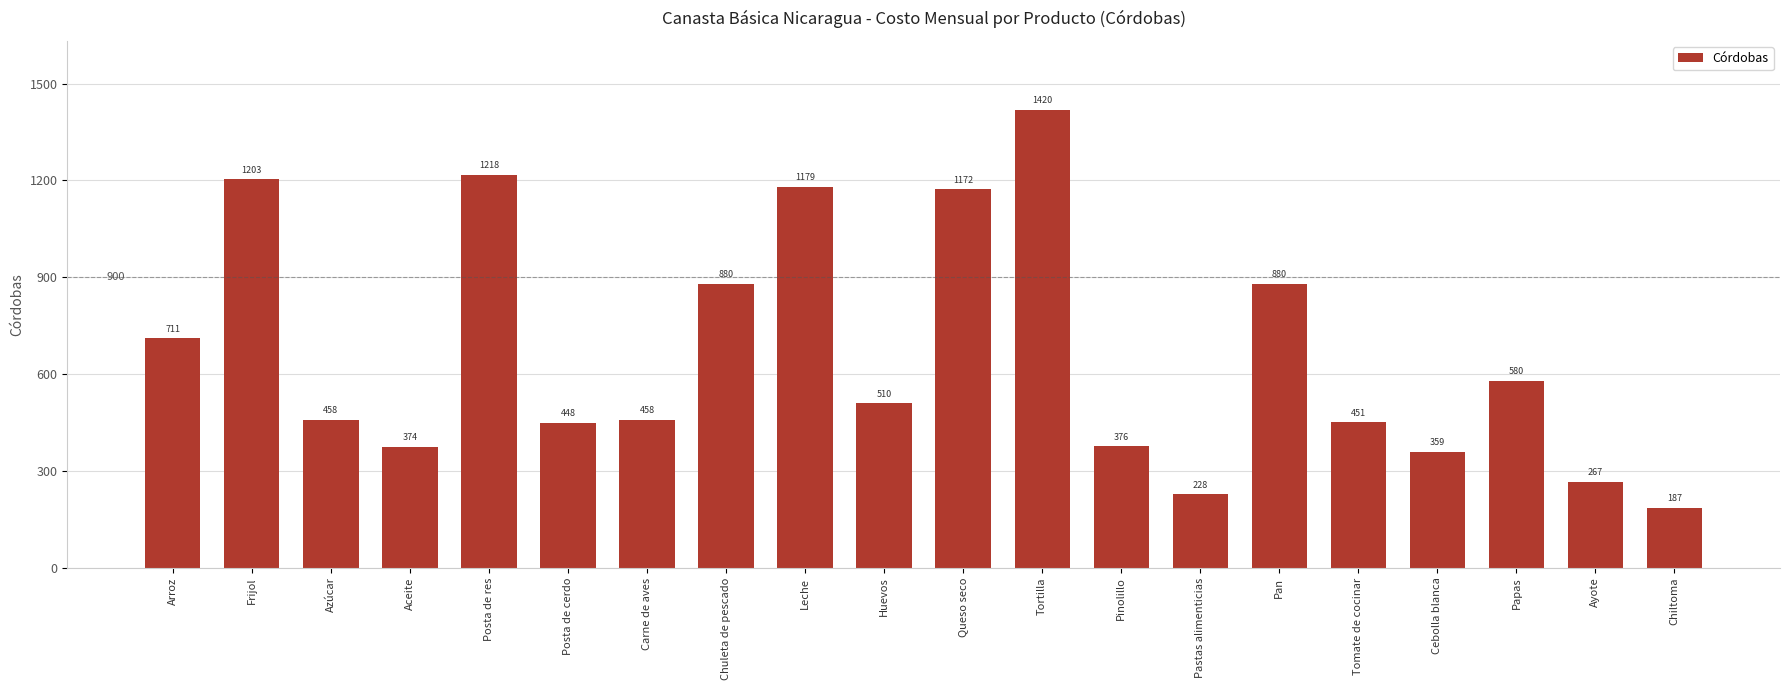

Are the bars grouped side by side (vs. stacked)?

No